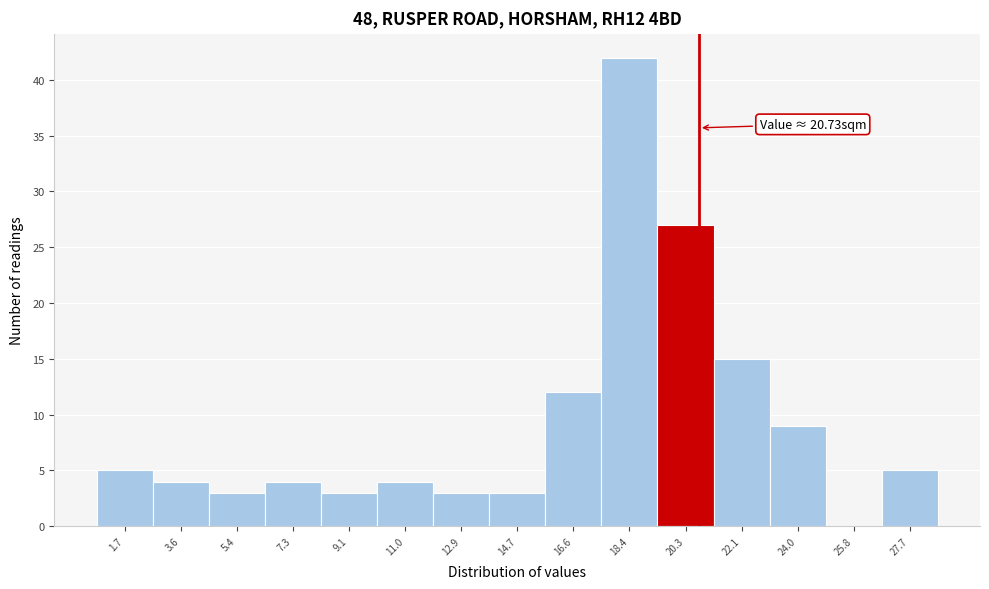

Over which range of the x-axis is the bar tallest?

17.4 to 19.4